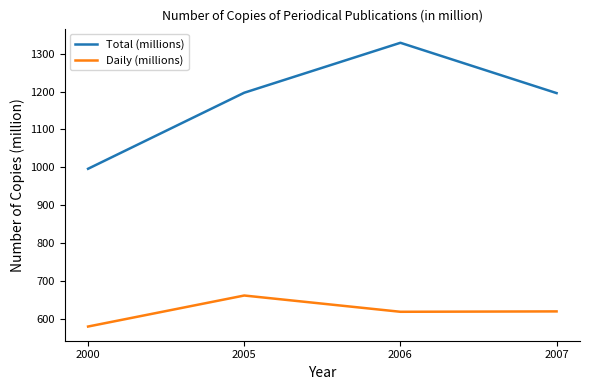

At which category does Daily (millions) reach its first local valley?

2006